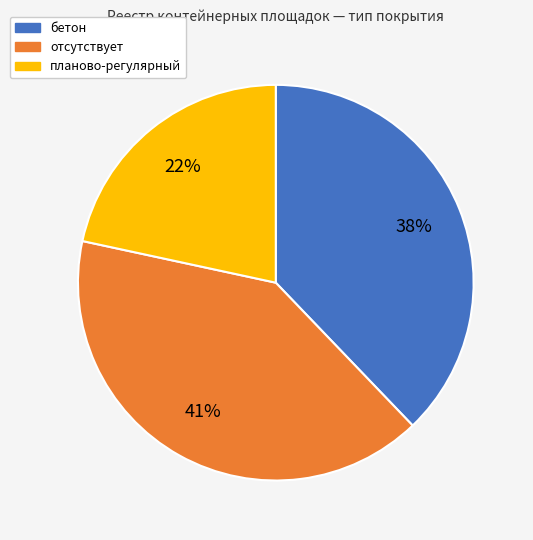

True or false: бетон accounts for 26% of the total.

False